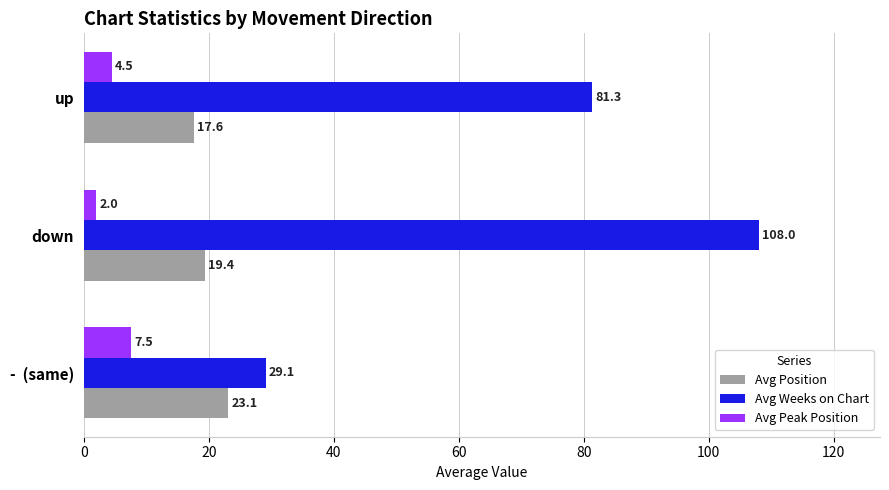

What is the sum of the Avg Peak Position values at -  (same) and down?

9.5